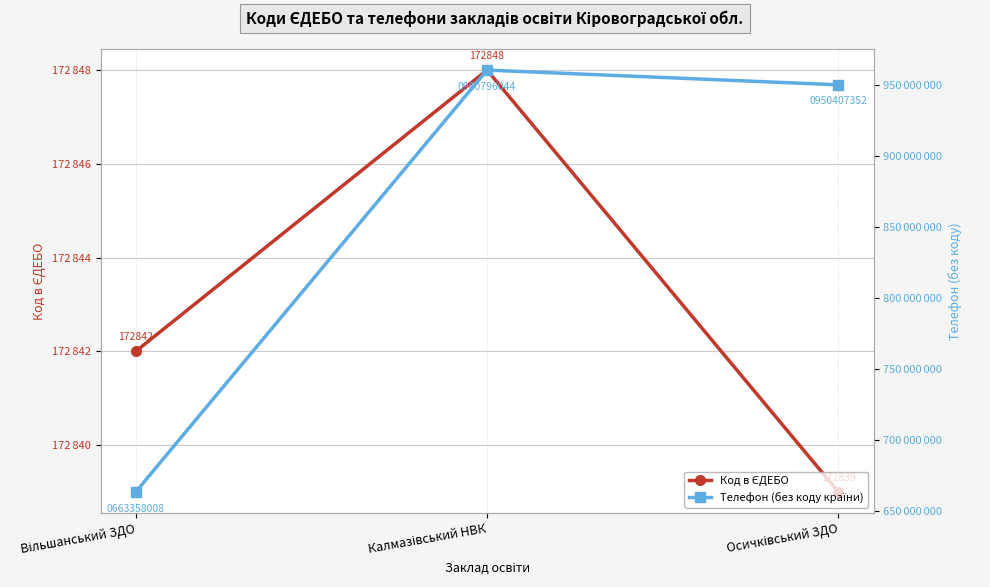

What are all the series names shown in the legend?

Код в ЄДЕБО, Телефон (без коду країни)